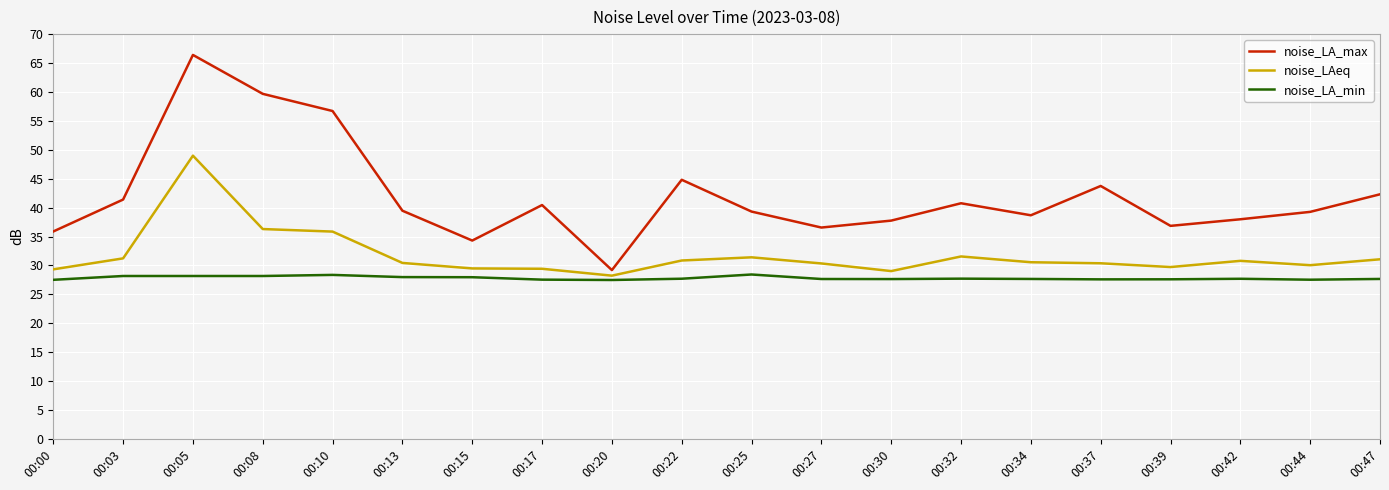

What value does the noise_LA_max series have at 00:37?

43.7